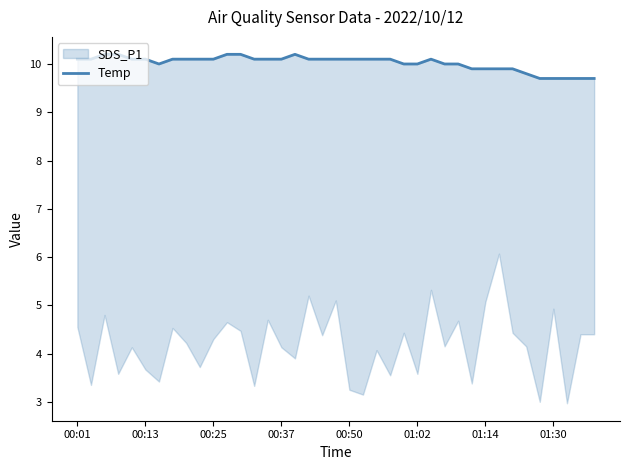

What is the sum of the values at 38 and 00:37?

19.9